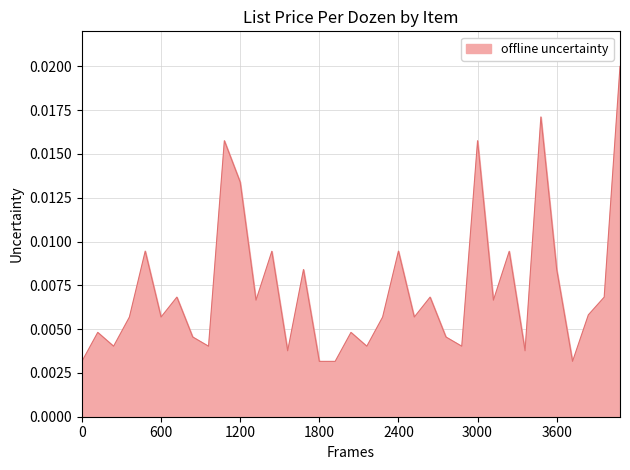

Does the chart display data point markers on the line(s)?

No